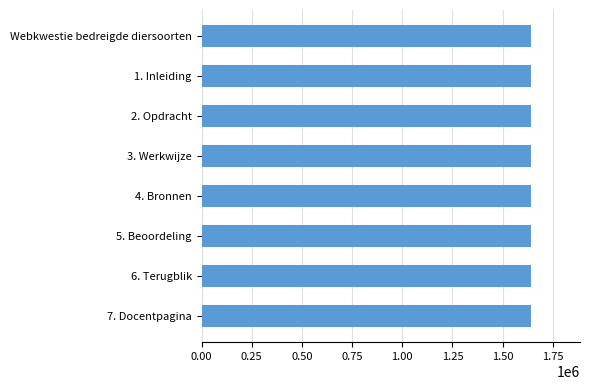

Is it true that the value at 4. Bronnen is 2413414?

False